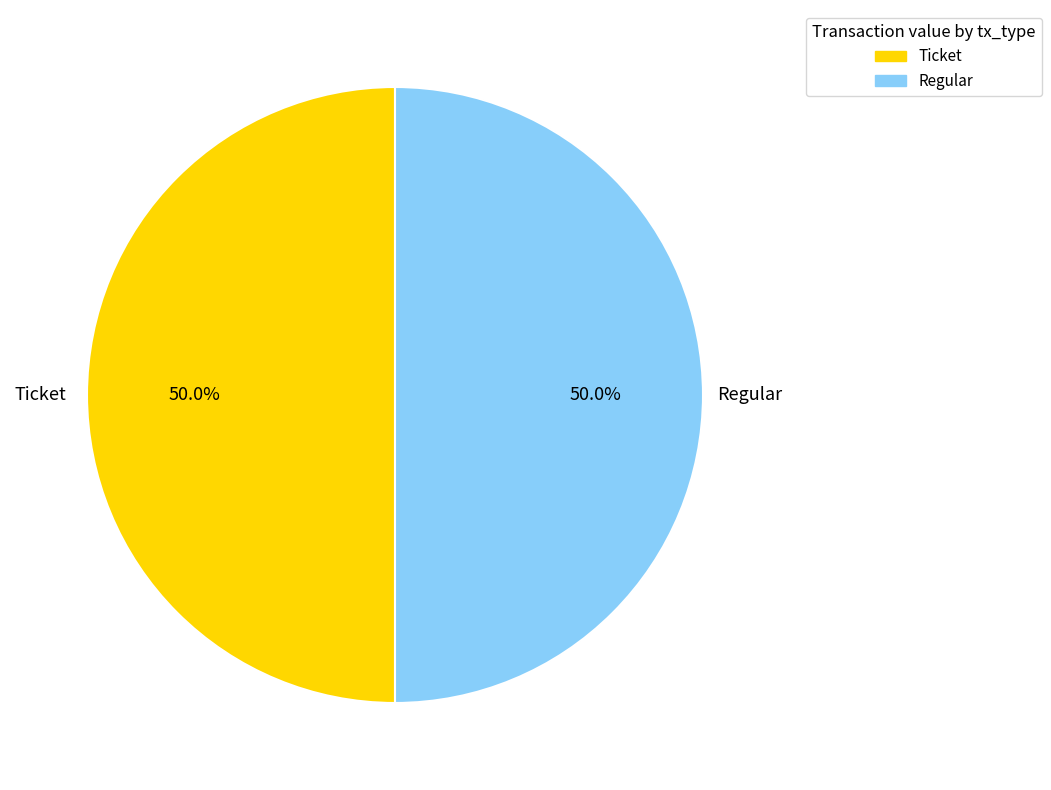

Do Regular and Ticket together represent more than half of the pie?

Yes